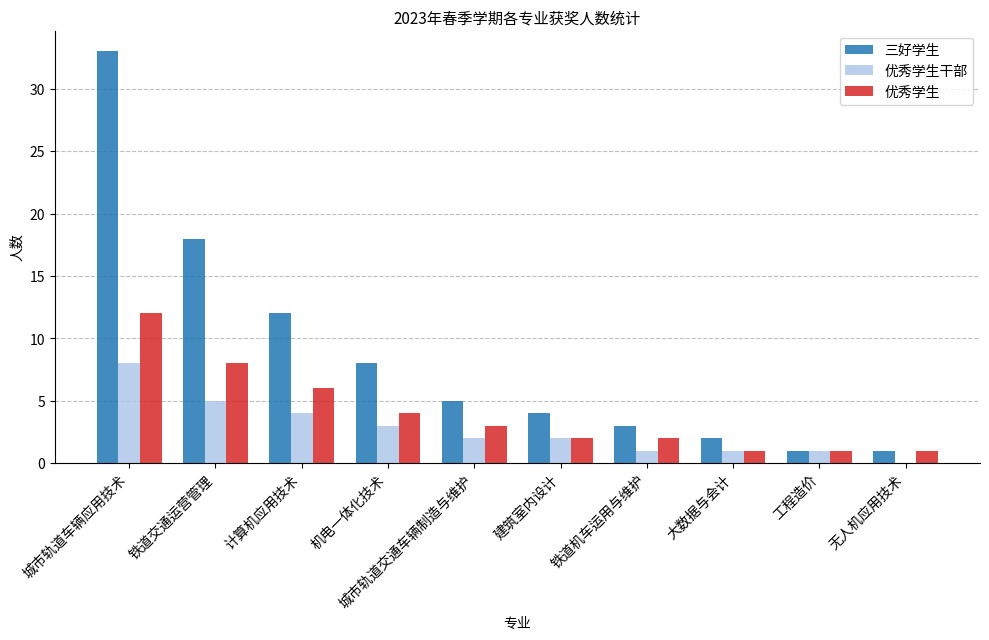

What is the maximum value shown in the chart?

33